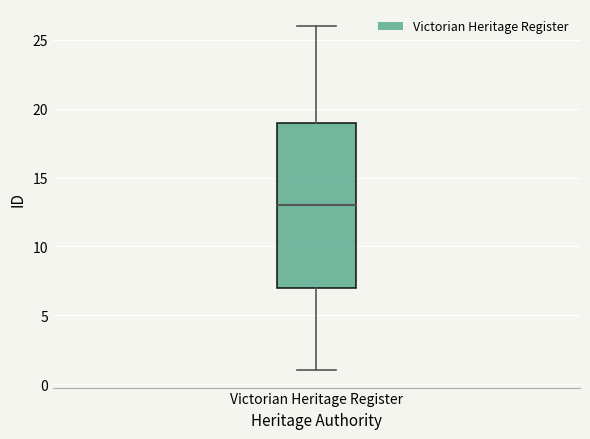

Transcribe this box plot: give where the median line is, the range the box spans, and where the two whiskers end, as read against the y-axis. The values are not printed on the chart, so give them approximately, as read against the axis.

median 13, box 7 to 19, whiskers 1 to 26